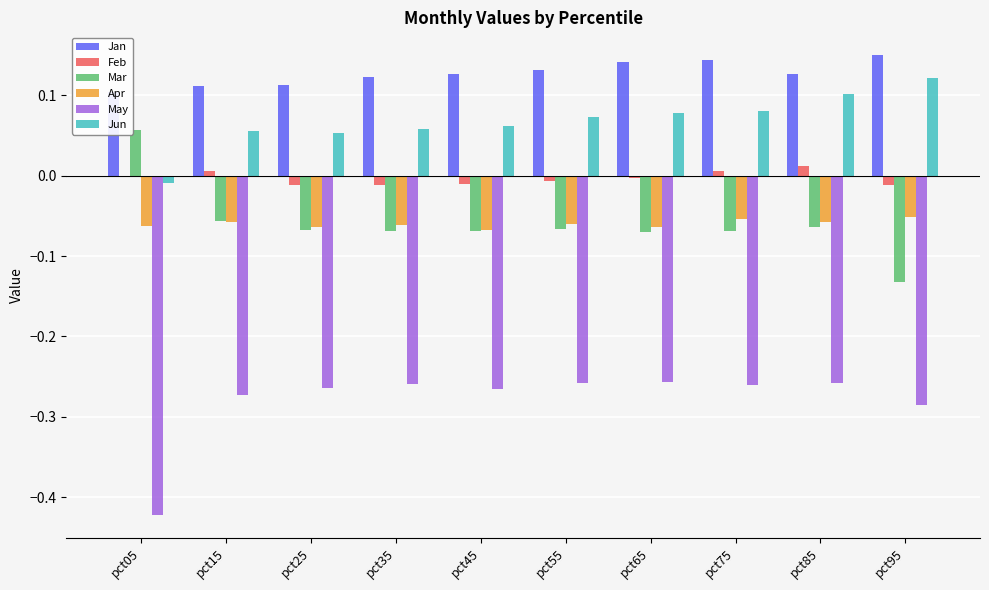

What is the total value across all series at pct95?

-0.2